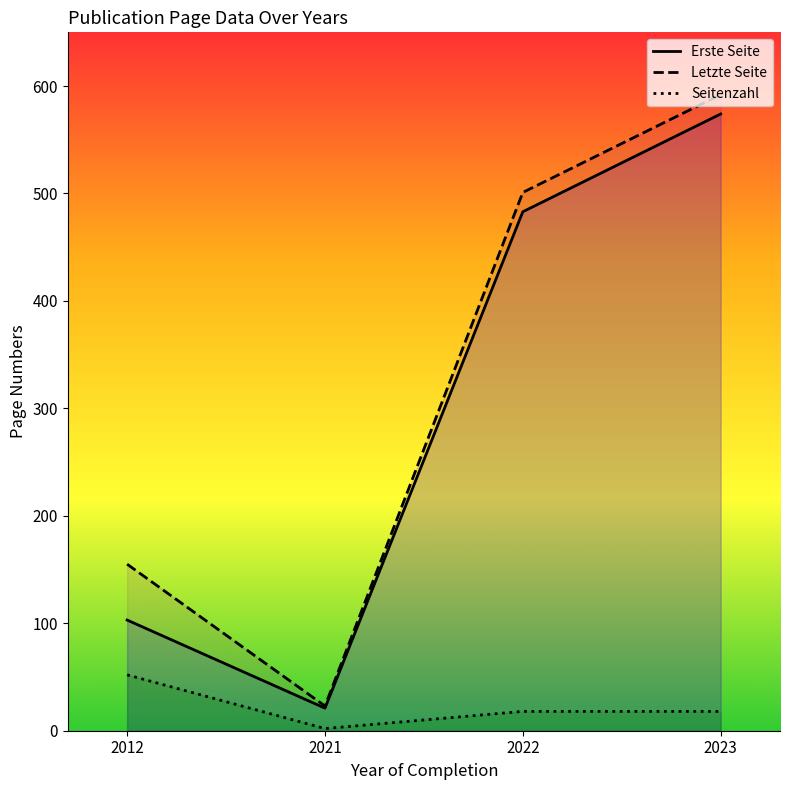

True or false: Letzte Seite and Seitenzahl cross at least once.

False